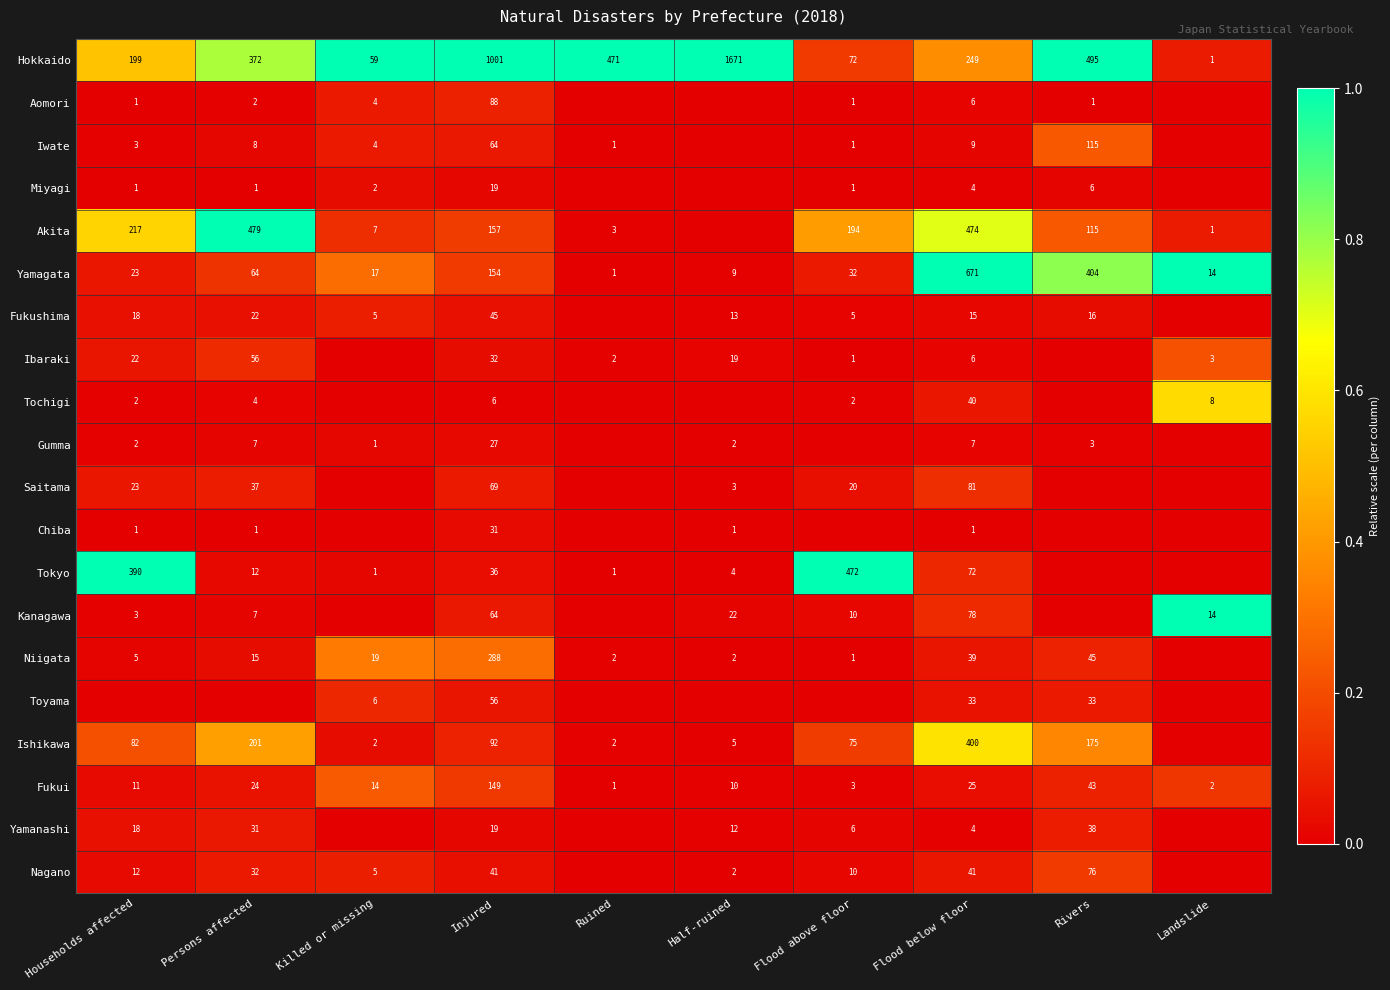

The value of Ishikawa at Flood below floor is 400. True or false?

True